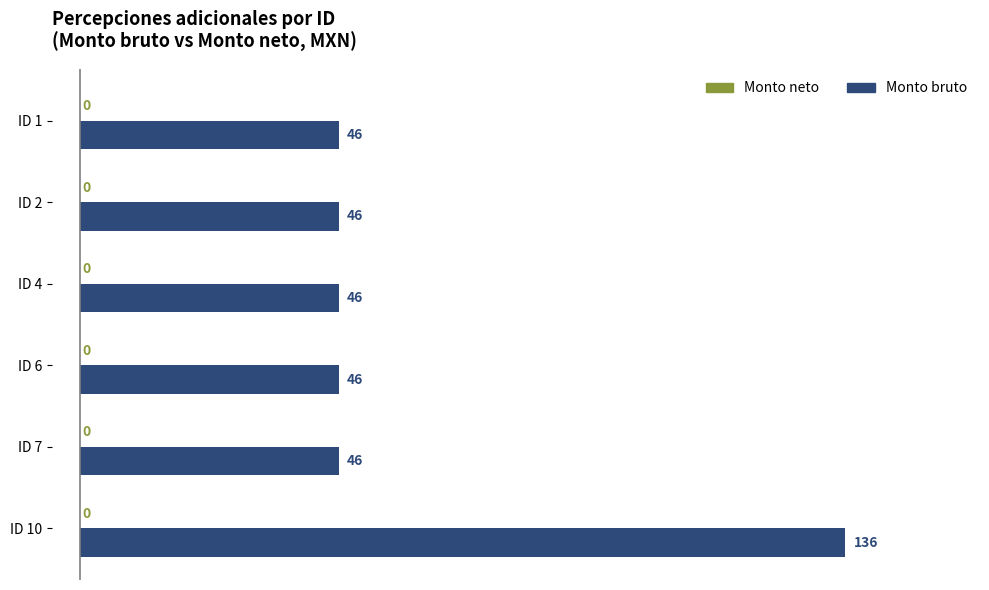

What value does the data have at ID 7, to the nearest 10?

50